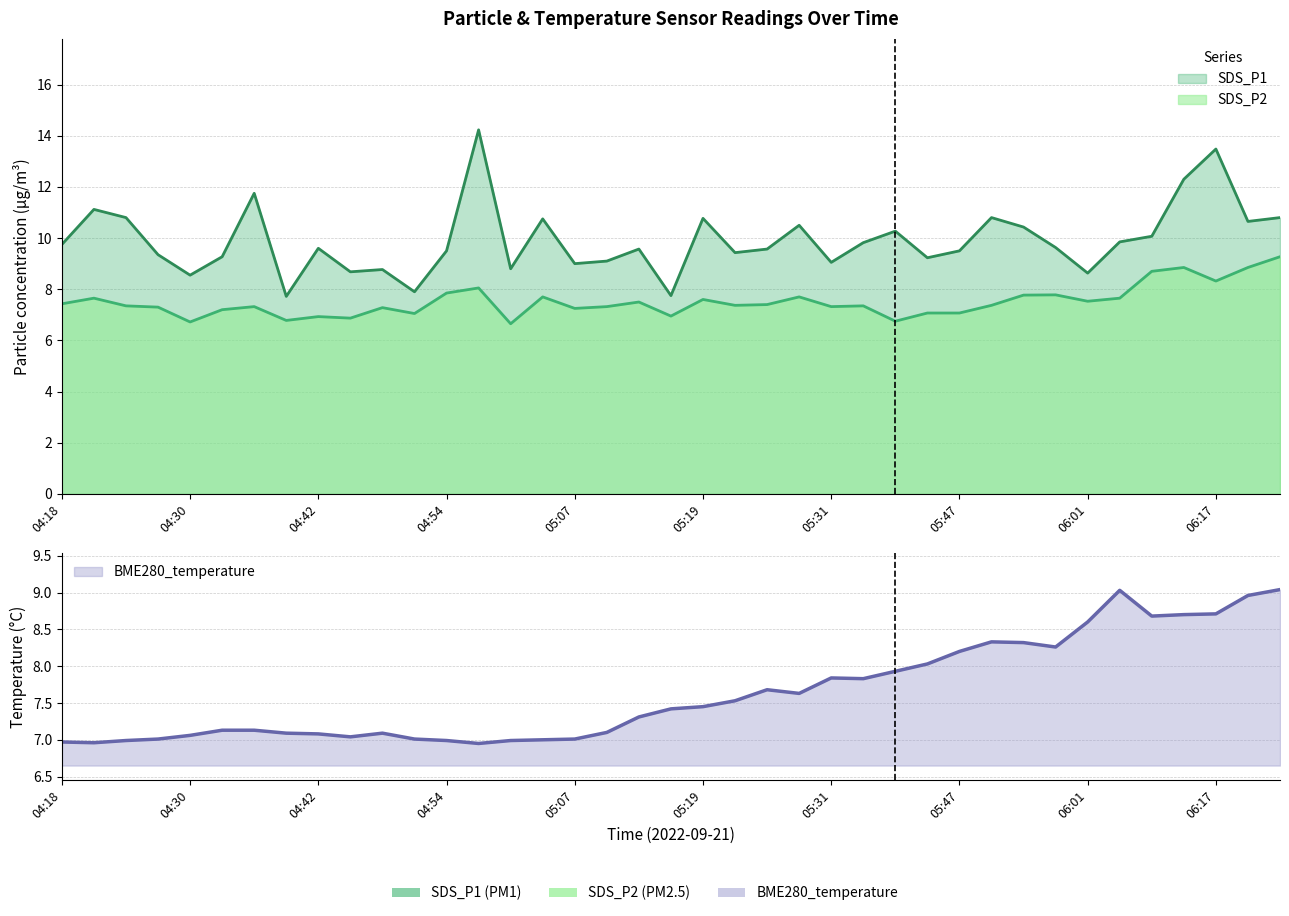

What is the sum of the BME280_temperature values at 05:54 and 04:27?

15.3